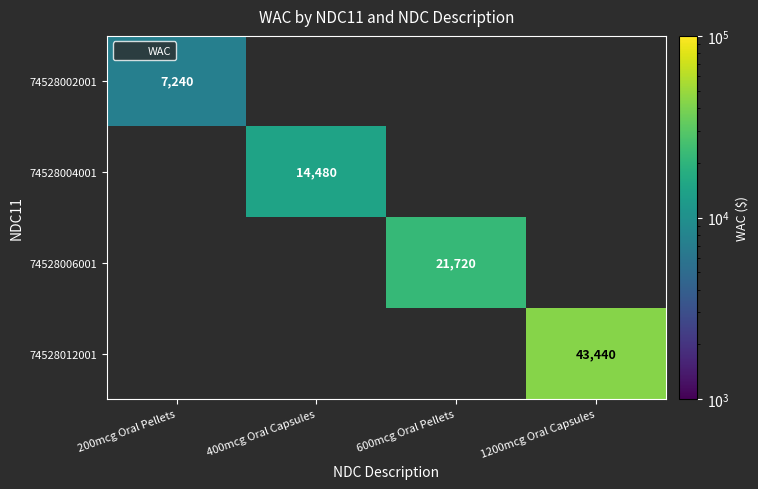

What is the smallest value displayed?

7240.0